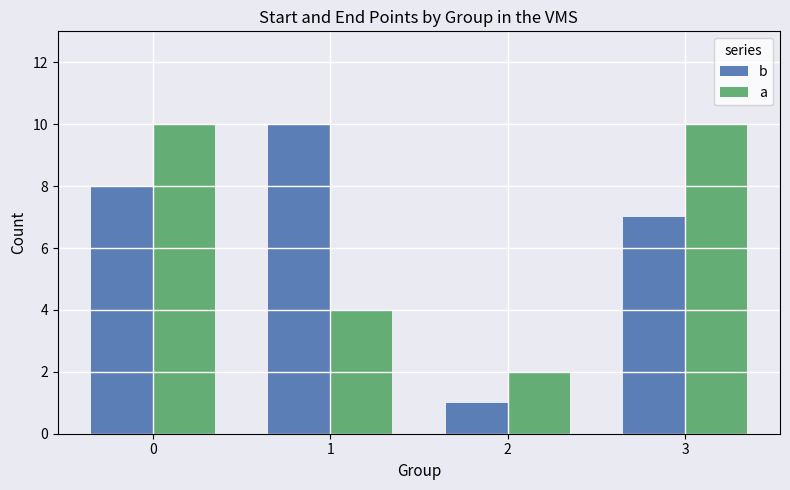

Reading left to right, list all the values displayed in this chart.

b: 0=8	1=10	2=1	3=7
a: 0=10	1=4	2=2	3=10